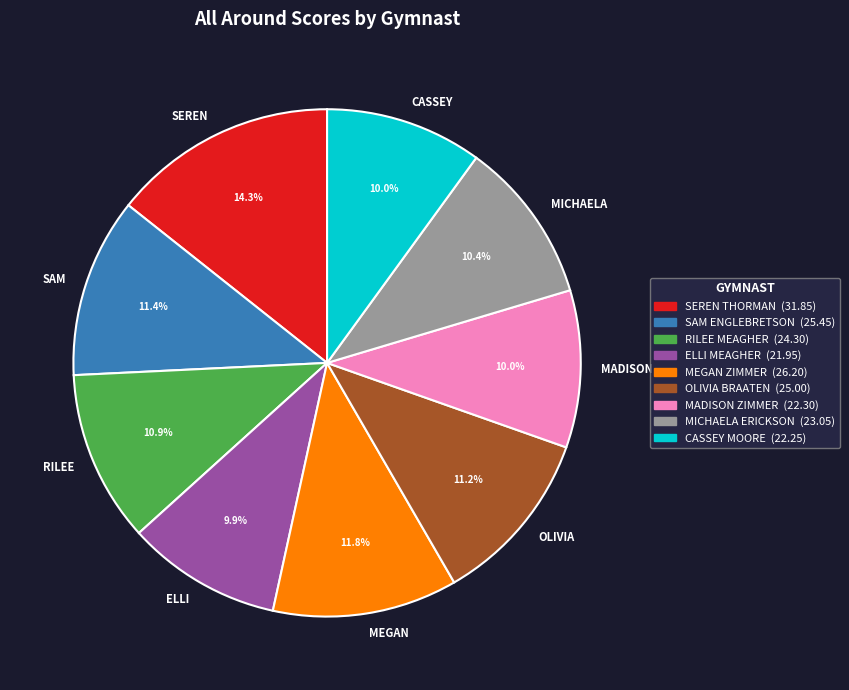

Count the number of slices in the pie.

9